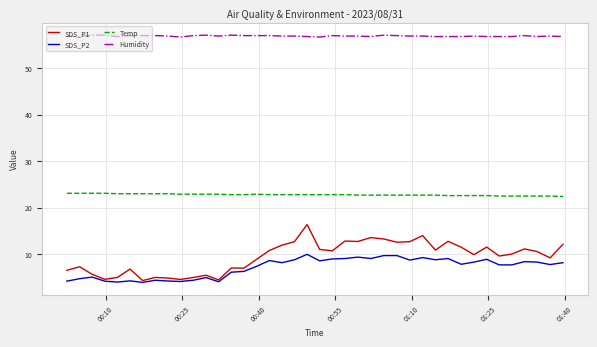

Does the chart have visible grid lines?

Yes